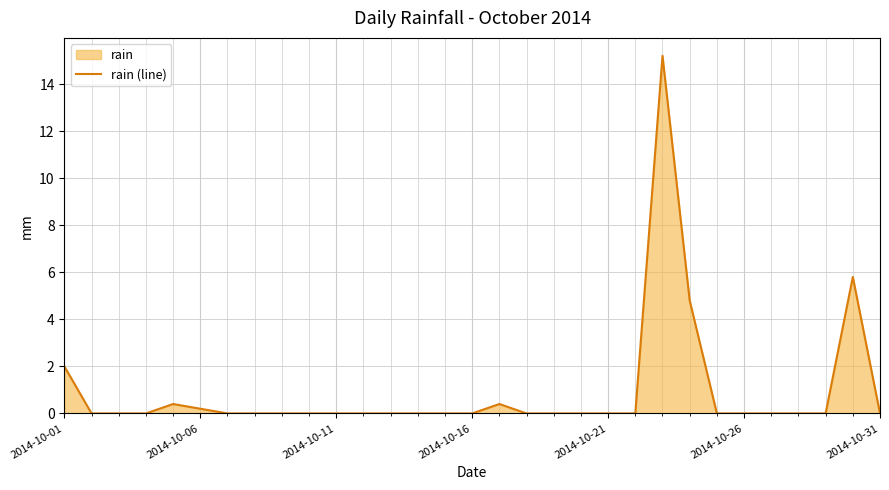

How many interior local peaks (higher than both neighbors) does the data have?

4